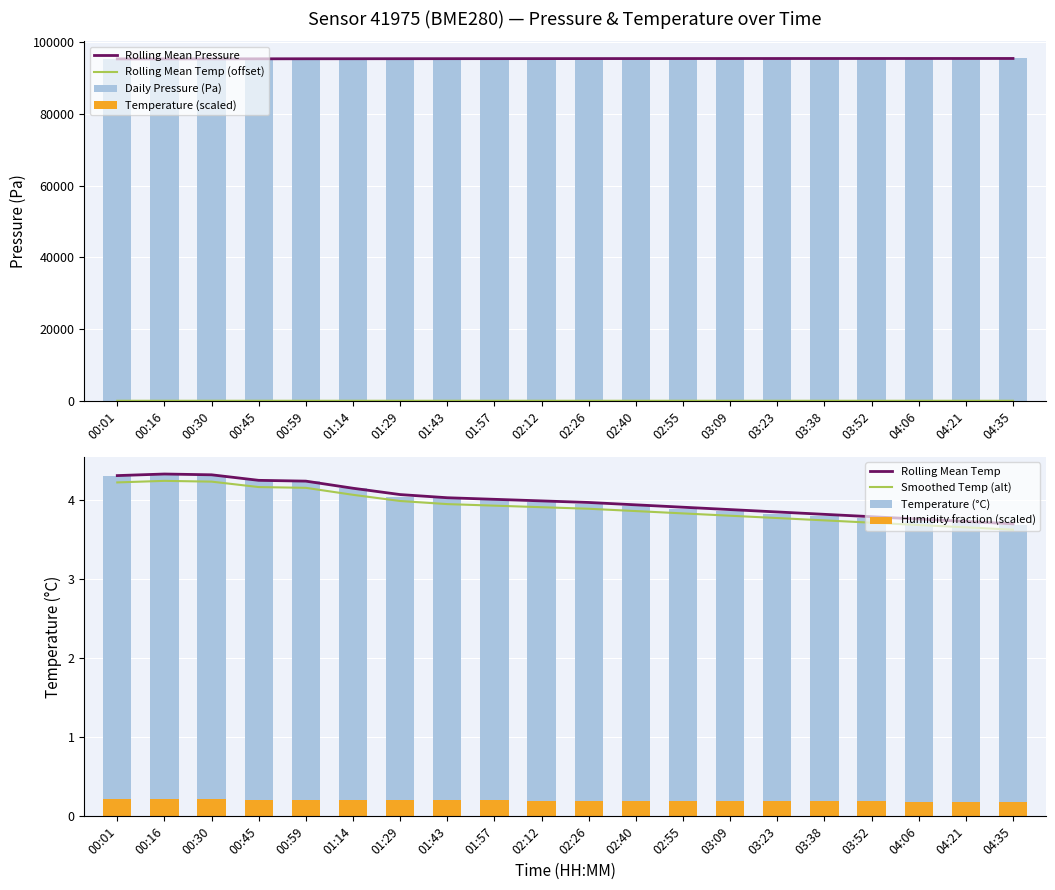

Rank the series at 04:06 from highest to lowest value.

pressure, temperature